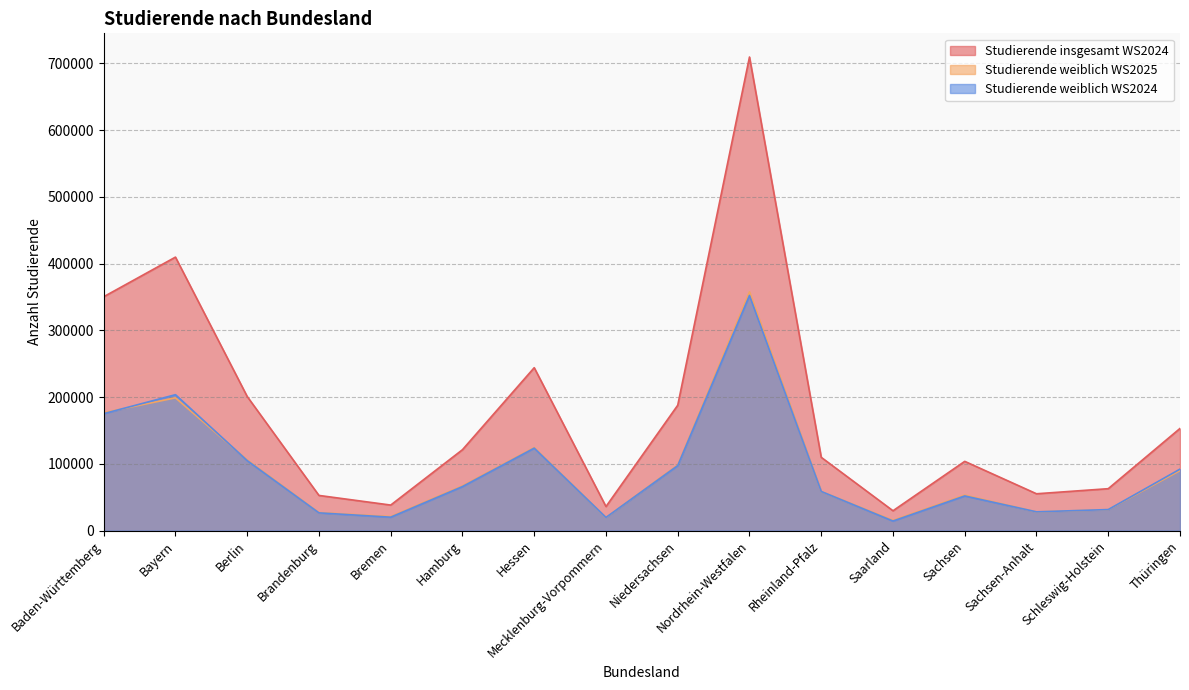

Reading left to right, list all the values displayed in this chart.

Studierende weiblich WS2025: Baden-Württemberg=176659	Bayern=198850	Berlin=105816	Brandenburg=26982	Bremen=21024	Hamburg=67025	Hessen=124334	Mecklenburg-Vorpommern=19556	Niedersachsen=98246	Nordrhein-Westfalen=357543	Rheinland-Pfalz=58602	Saarland=15369	Sachsen=53215	Sachsen-Anhalt=27988	Schleswig-Holstein=31376	Thüringen=89901
Studierende insgesamt WS2024: Baden-Württemberg=350293	Bayern=409615	Berlin=200852	Brandenburg=52671	Bremen=38249	Hamburg=121178	Hessen=243999	Mecklenburg-Vorpommern=36026	Niedersachsen=187749	Nordrhein-Westfalen=709318	Rheinland-Pfalz=109763	Saarland=29723	Sachsen=103714	Sachsen-Anhalt=55169	Schleswig-Holstein=62791	Thüringen=153012
Studierende weiblich WS2024: Baden-Württemberg=175142	Bayern=203566	Berlin=104831	Brandenburg=26574	Bremen=20098	Hamburg=65932	Hessen=123500	Mecklenburg-Vorpommern=19699	Niedersachsen=97355	Nordrhein-Westfalen=352202	Rheinland-Pfalz=58626	Saarland=14331	Sachsen=51905	Sachsen-Anhalt=28119	Schleswig-Holstein=31509	Thüringen=92102